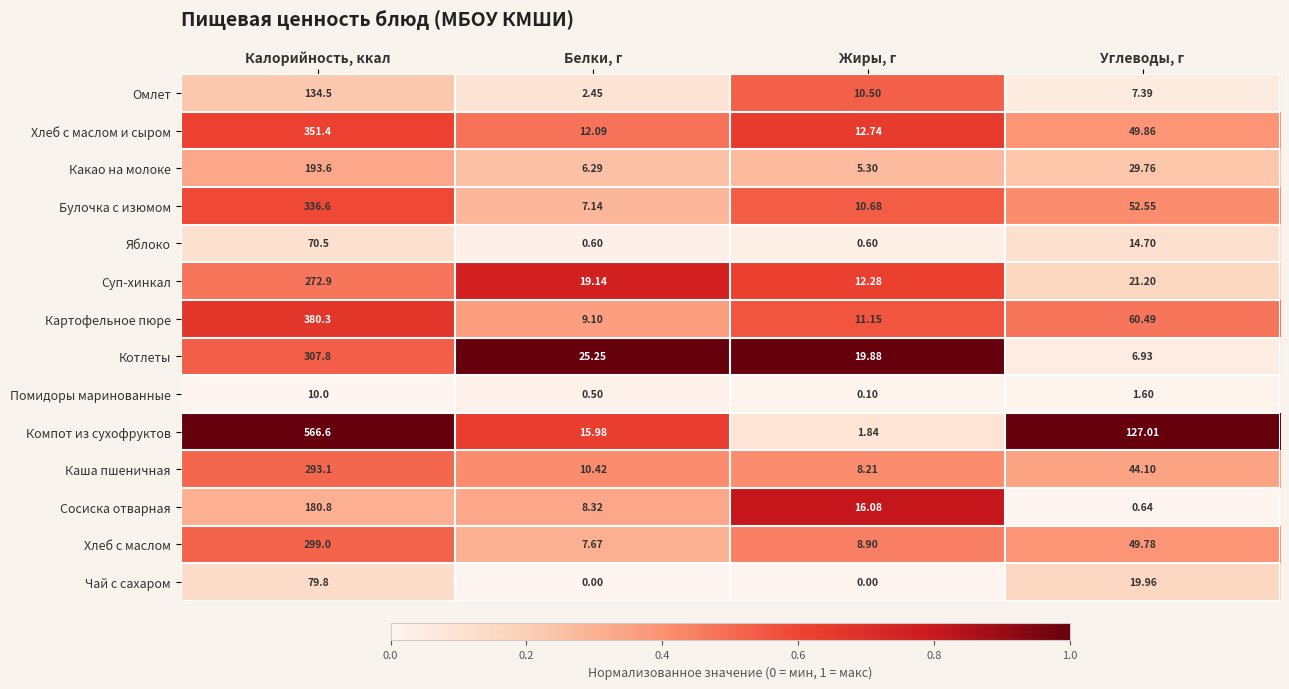

List the series in order of their peak value, lowest first.

Помидоры маринованные, Яблоко, Чай с сахаром, Омлет, Сосиска отварная, Какао на молоке, Суп-хинкал, Каша пшеничная, Хлеб с маслом, Котлеты, Булочка с изюмом, Хлеб с маслом и сыром, Картофельное пюре, Компот из сухофруктов